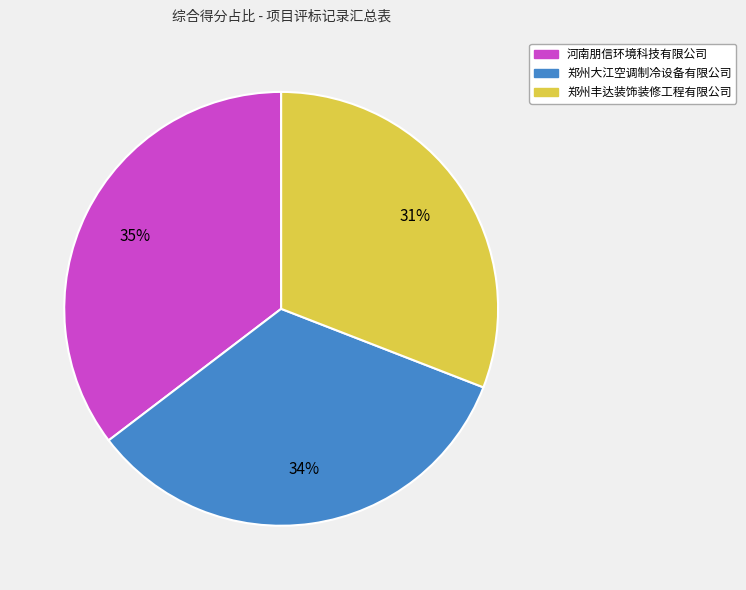

Does 郑州丰达装饰装修工程有限公司 represent more than half of the total?

No